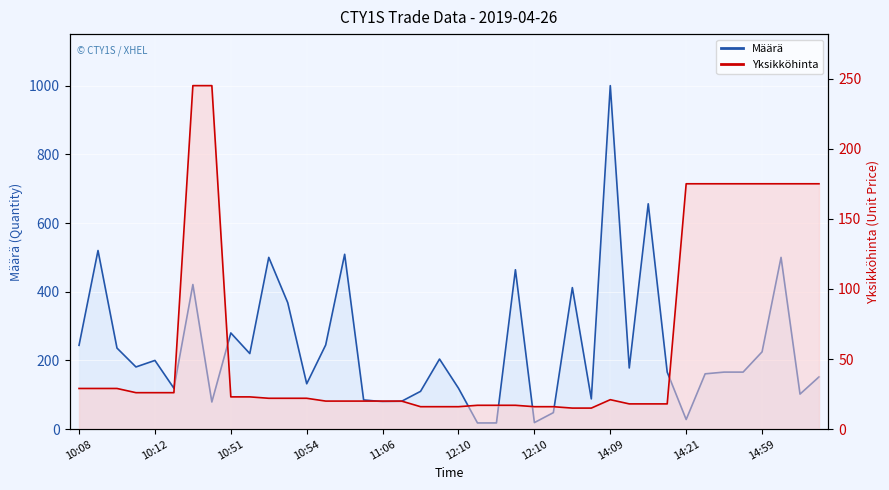

Which series has the widest spread of values?

Määrä